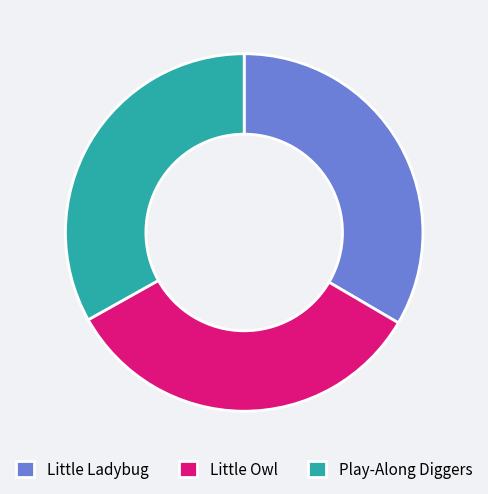

Does Little Owl account for over 50% of the chart?

No